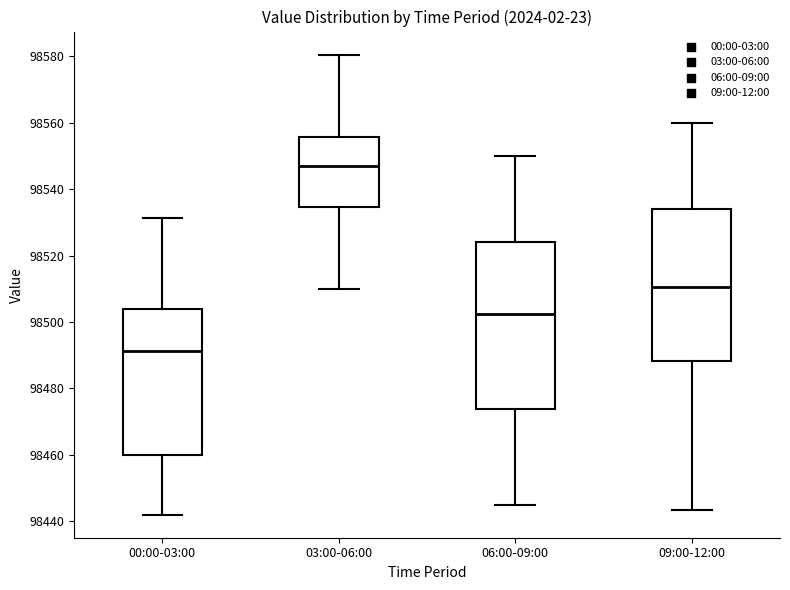

Comparing the boxes themselves (not the whiskers), which one is the tallest?

06:00-09:00